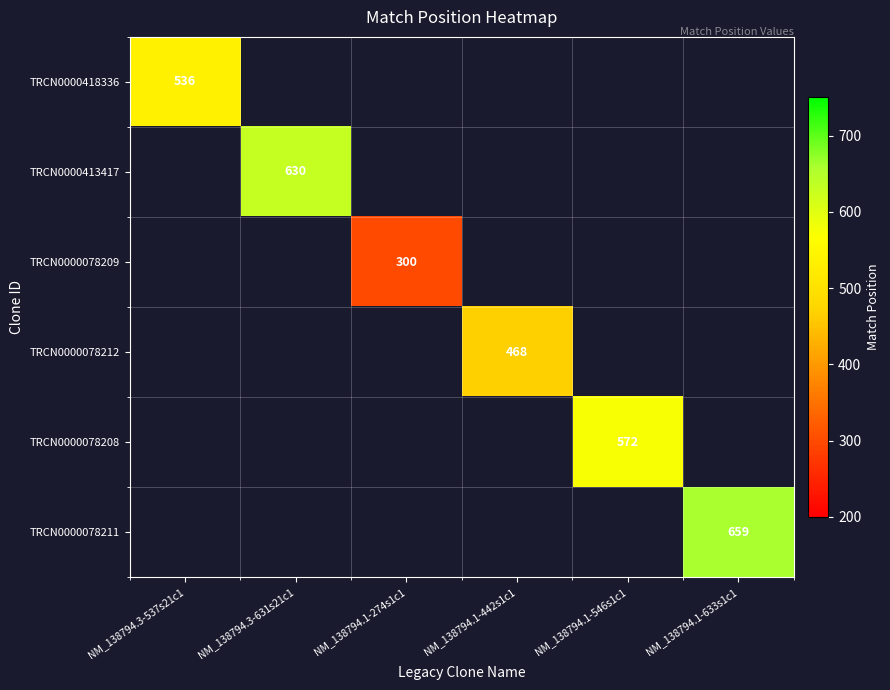

Which label corresponds to the smallest value in the chart?

NM_138794.1-274s1c1